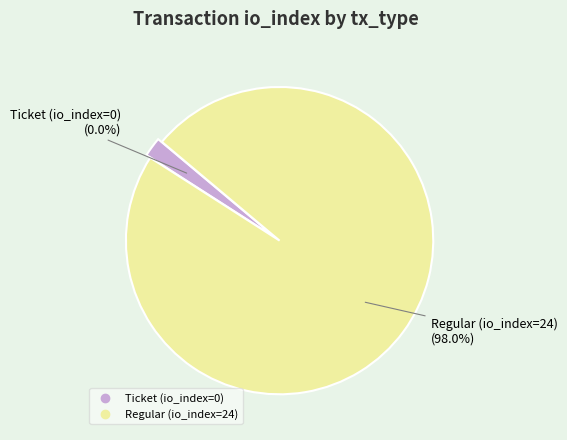

How many segments does this pie chart have?

2